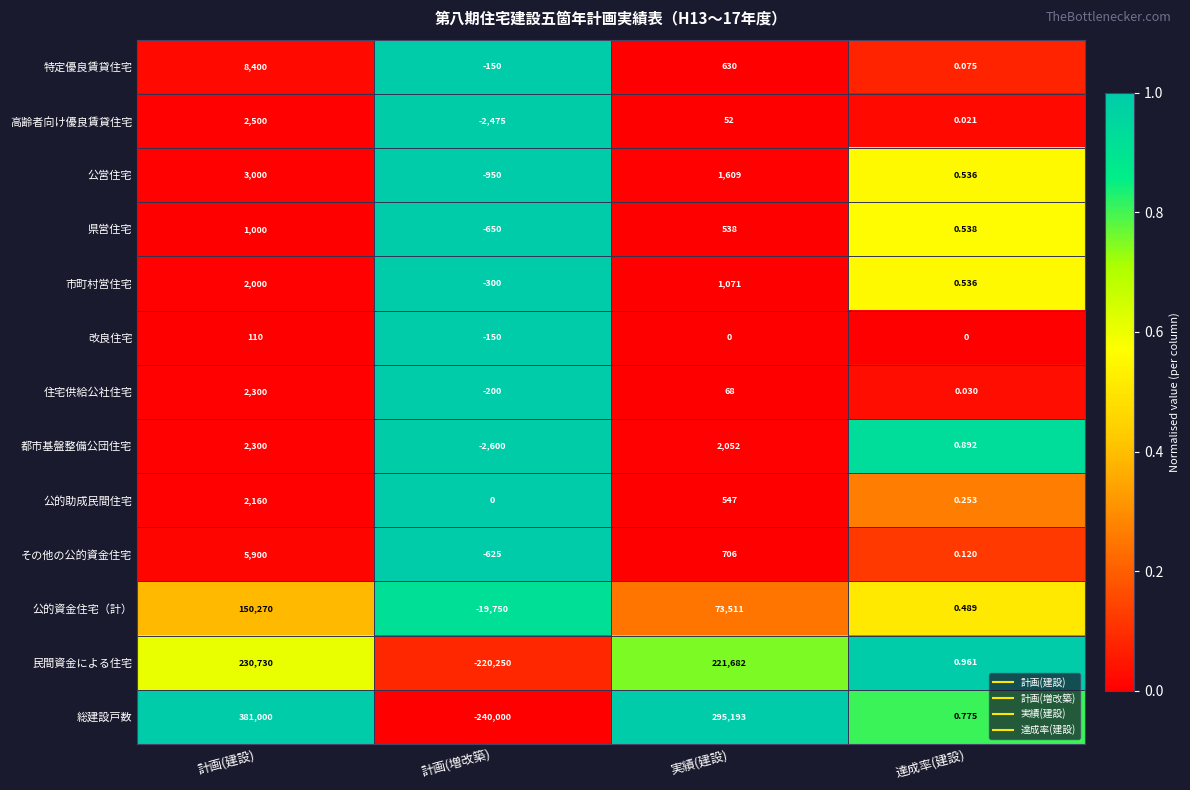

At which label does 特定優良賃貸住宅 first exceed 630?

計画(建設)